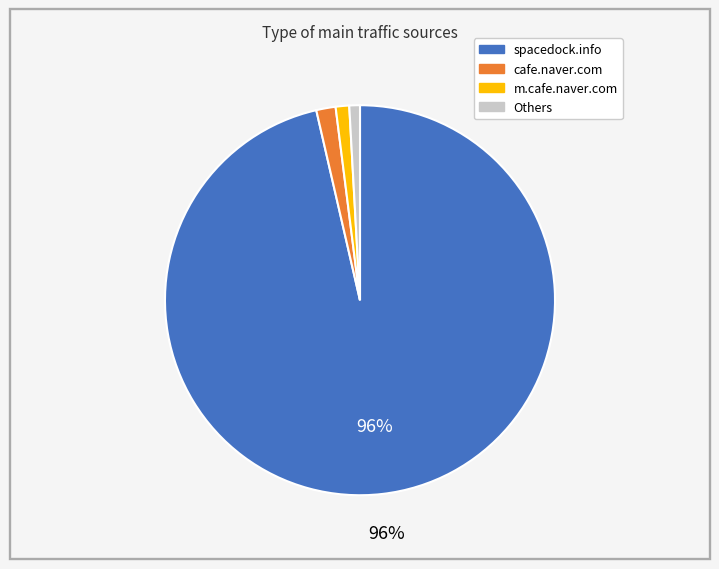

How many segments does this pie chart have?

4